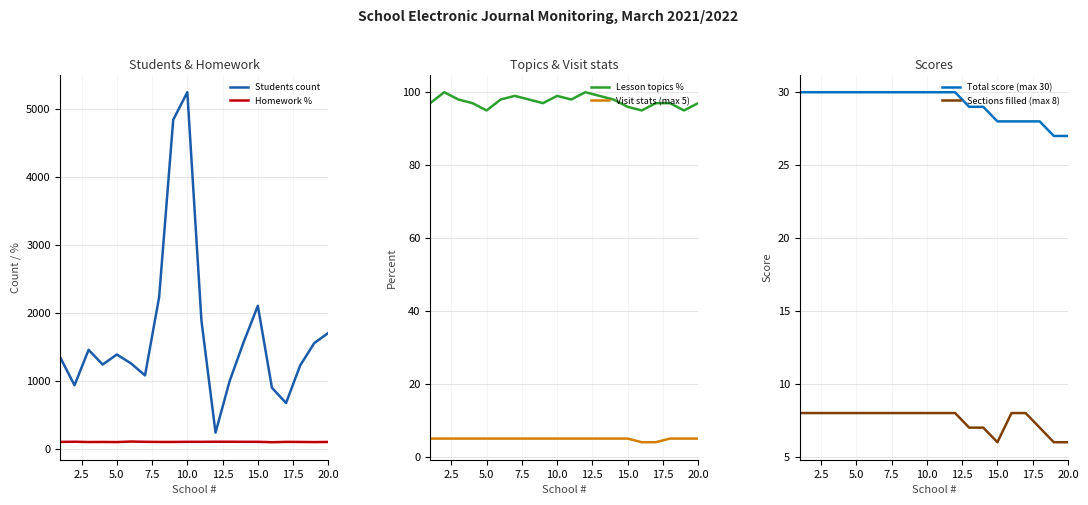

What is the average value of the Visit stats (max 5) series?

5